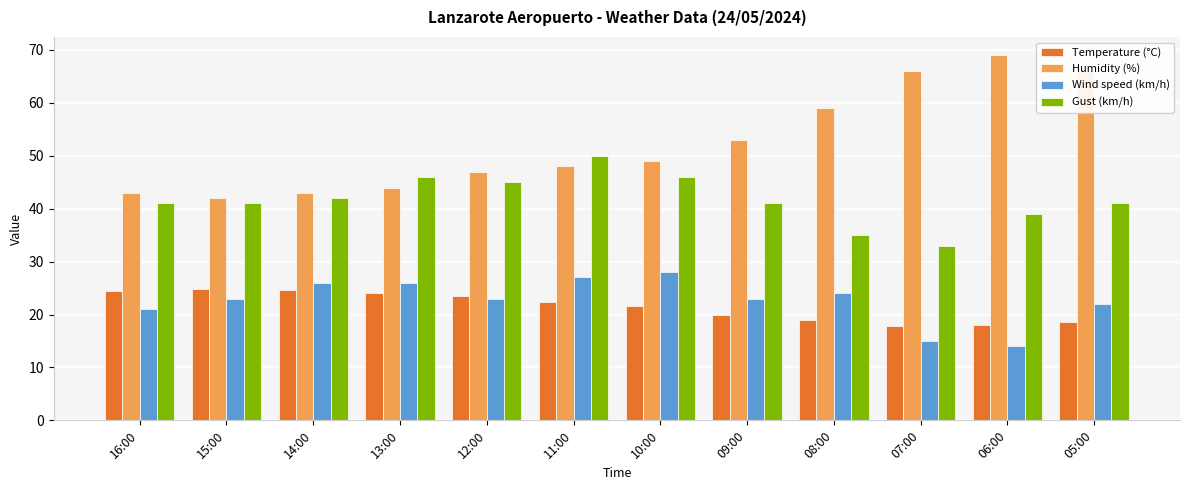

The value of Humidity (%) at 12:00 is 68.3. True or false?

False